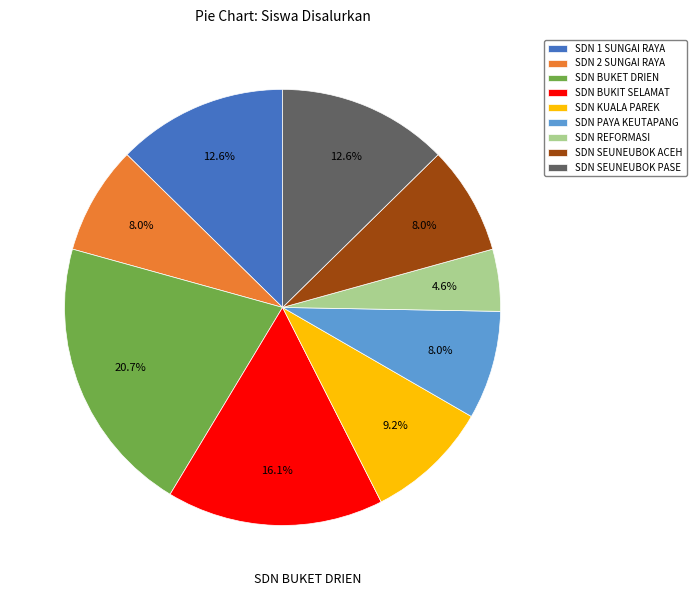

What is the largest slice in the pie chart?

SDN BUKET DRIEN